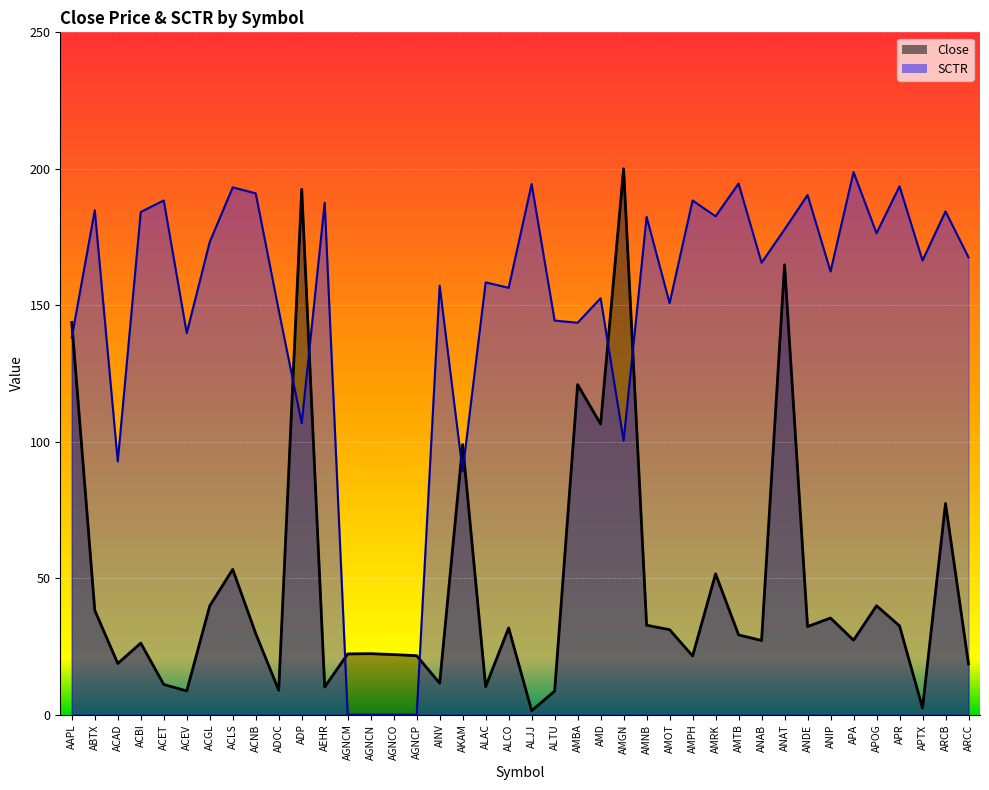

At which category does the chart reach its minimum across all series?

AGNCM